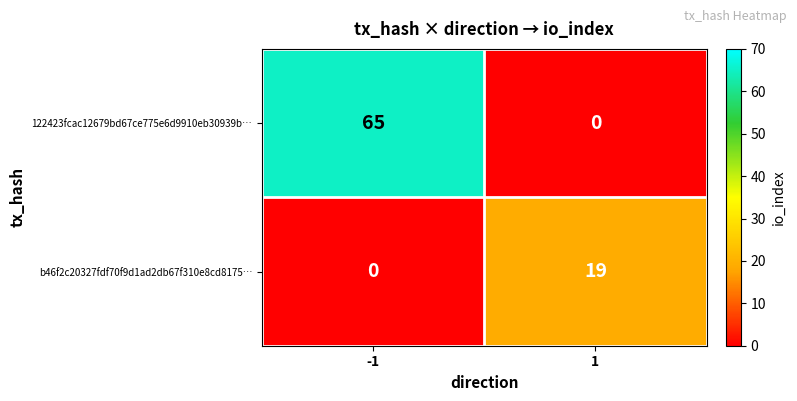

What is the highest value of the 122423fcac12679bd67ce775e6d9910eb30939b… series?

65